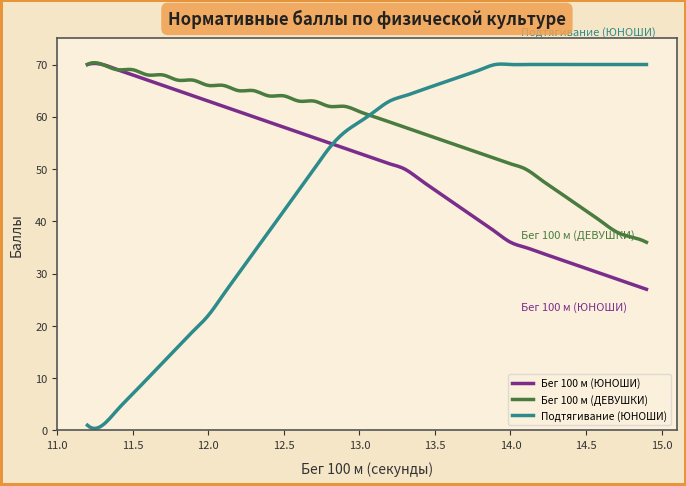

Which series has the widest spread of values?

Подтягивание (ЮНОШИ)